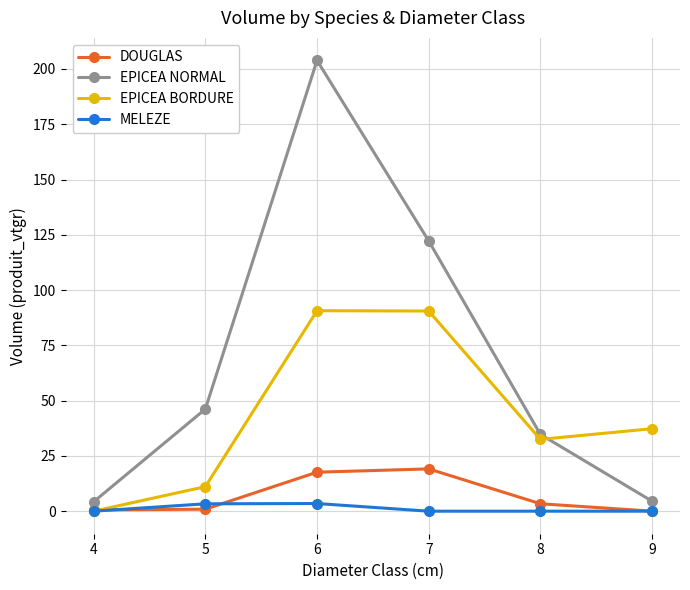

How many data points does each series have?

6